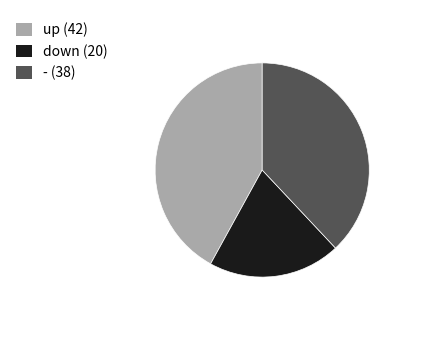

Is there any slice that represents more than half of the pie?

No